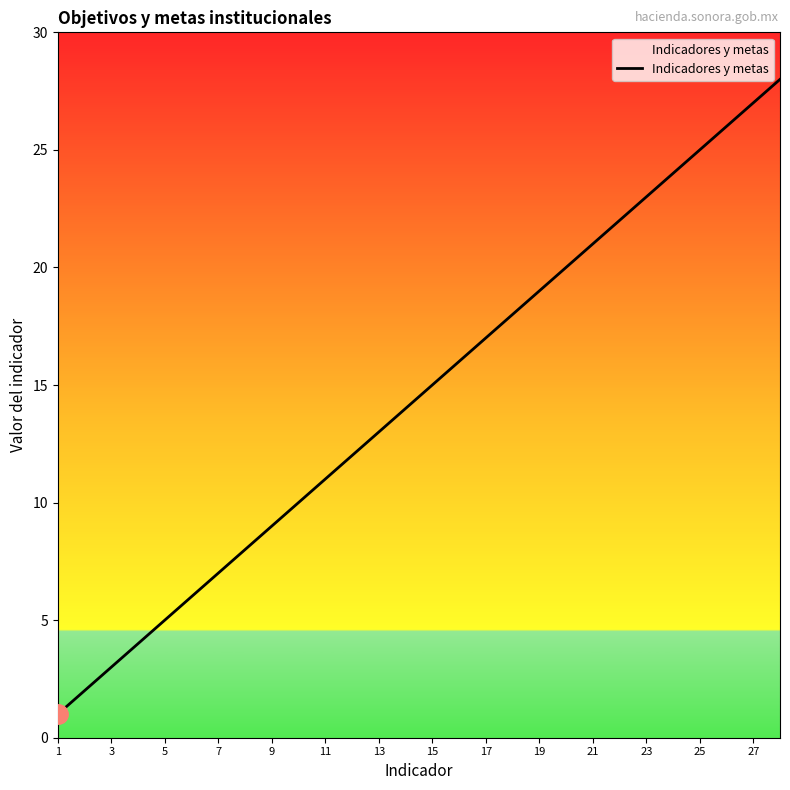

What is the maximum value shown in the chart?

28